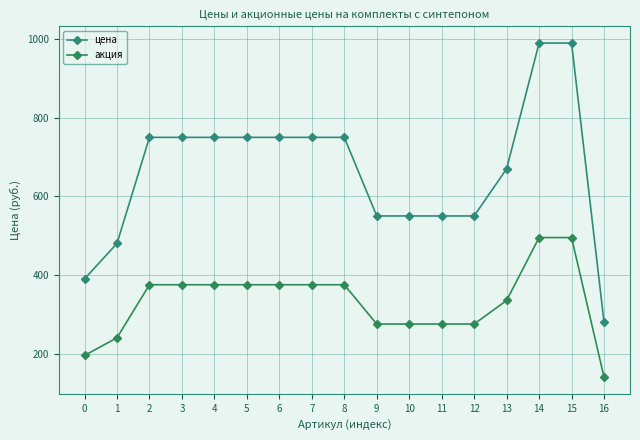

Which series changed the most between 1 and 6?

цена